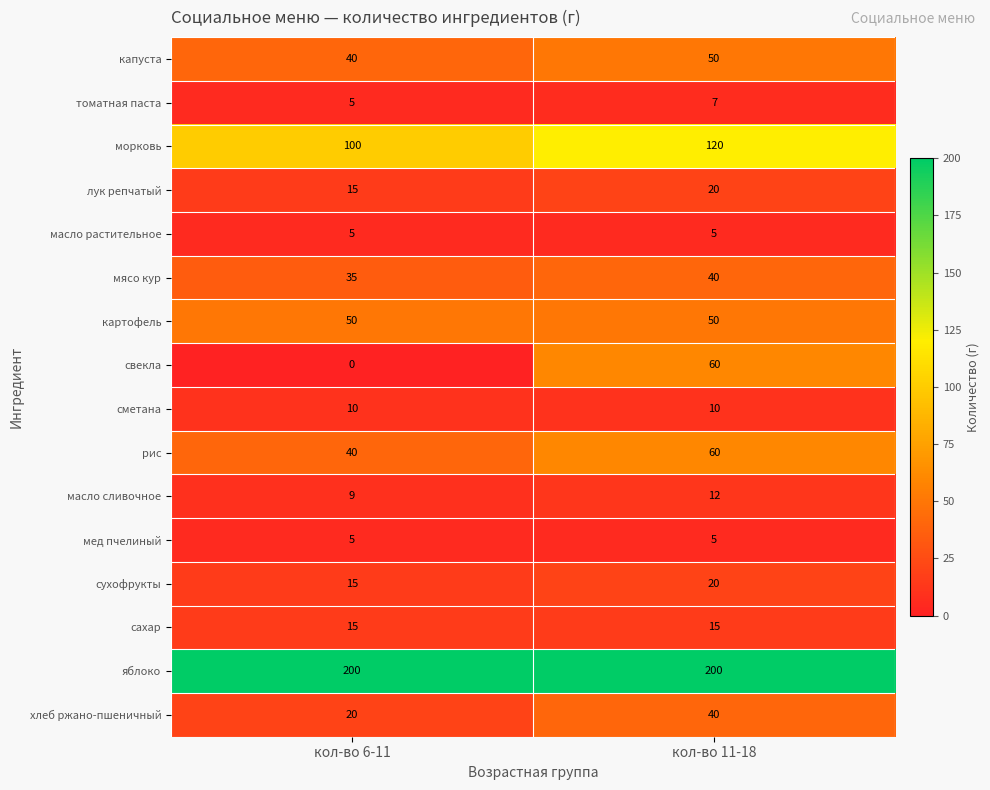

What is the minimum value for картофель?

50